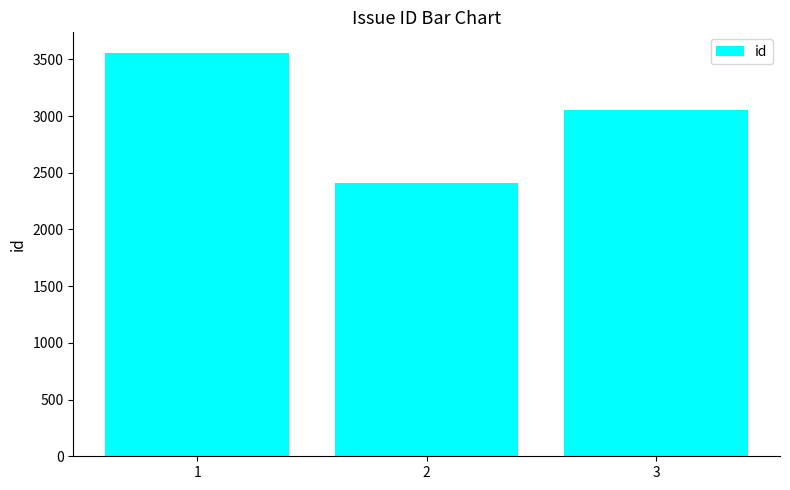

Rank the categories by value from highest to lowest.

1, 3, 2